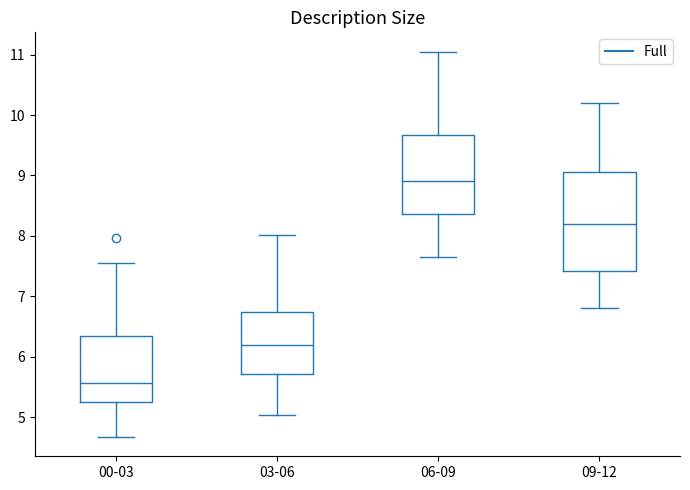

Reading left to right, read every box against the y-axis: the position of its median line, the range the box covers, and the ends of its whiskers. The values are not printed on the chart, so give them approximately, as read against the axis.

00-03: median 5.6, box 5.3 to 6.3, whiskers 4.7 to 7.6
03-06: median 6.2, box 5.7 to 6.7, whiskers 5.0 to 8.0
06-09: median 8.9, box 8.4 to 9.7, whiskers 7.7 to 11.1
09-12: median 8.2, box 7.4 to 9.1, whiskers 6.8 to 10.2